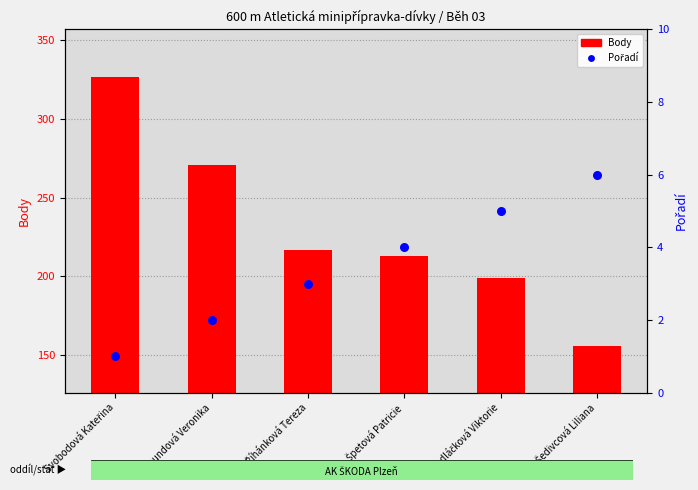

Which series reaches the maximum Y coordinate?

Body